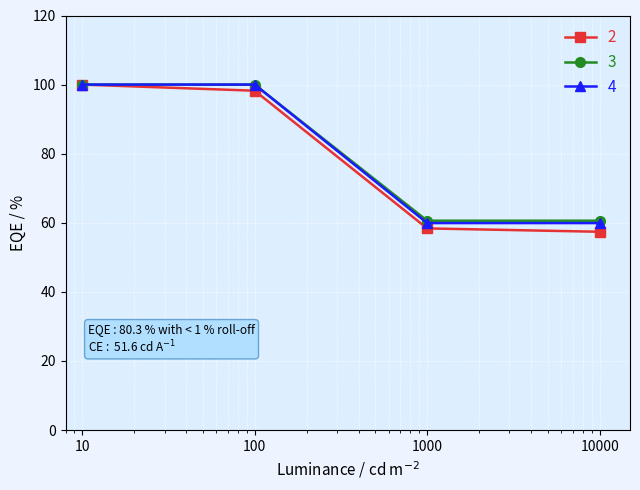

What is the value of the 2 point at the 1st from the left?

100.0